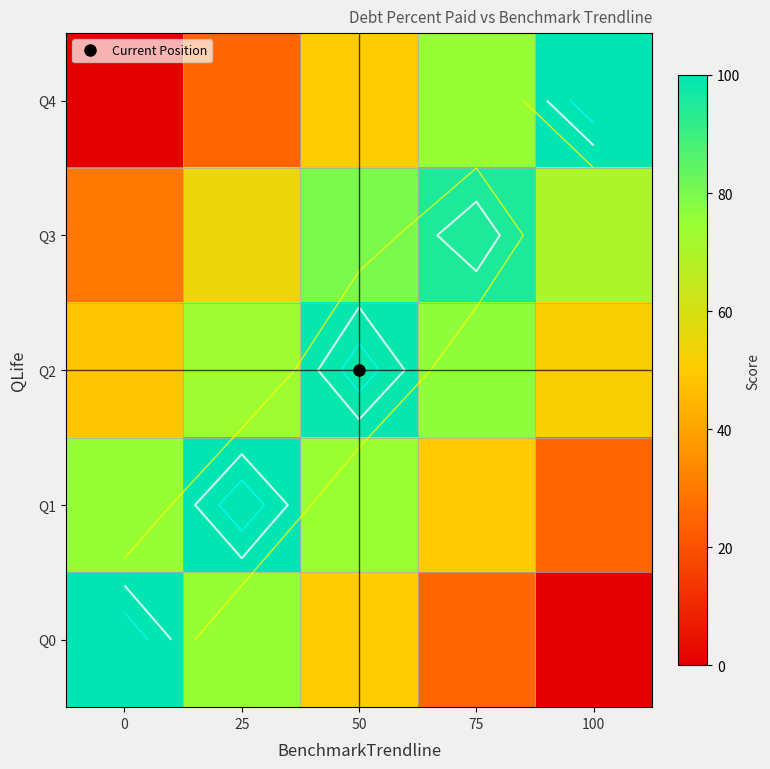

The Q0 series shows 50.0 at 50. True or false?

True